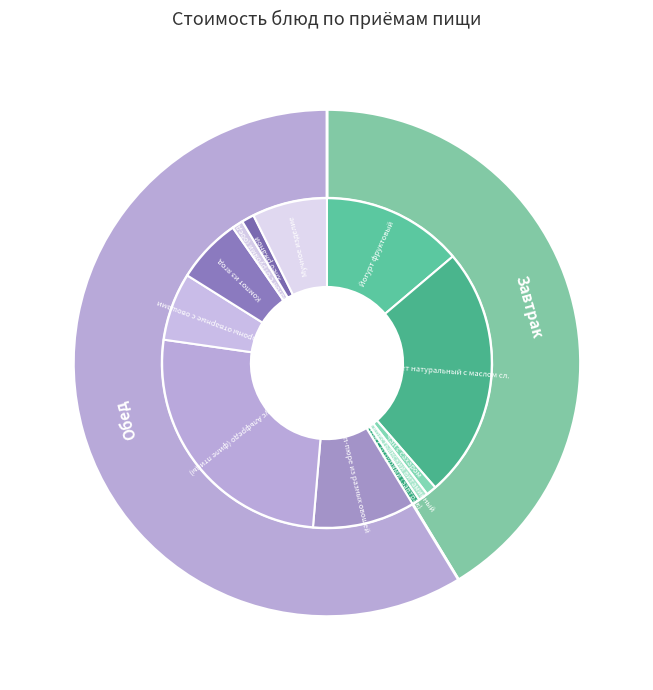

Which category has the smallest portion of the pie?

Батон с отрубями (завтрак)